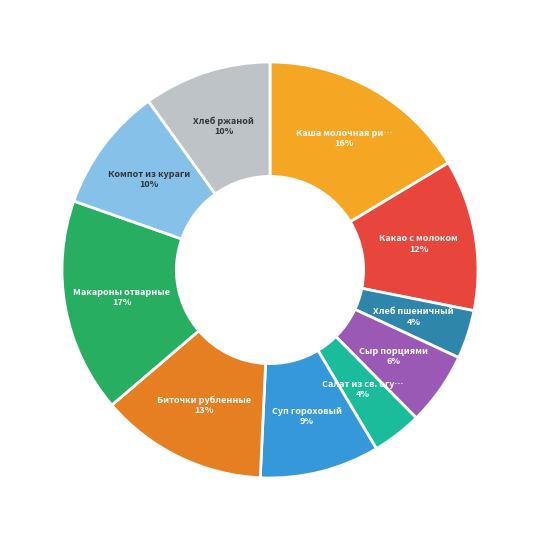

To the nearest percent, what is the difference between the largest and smallest slice percentages?

13%